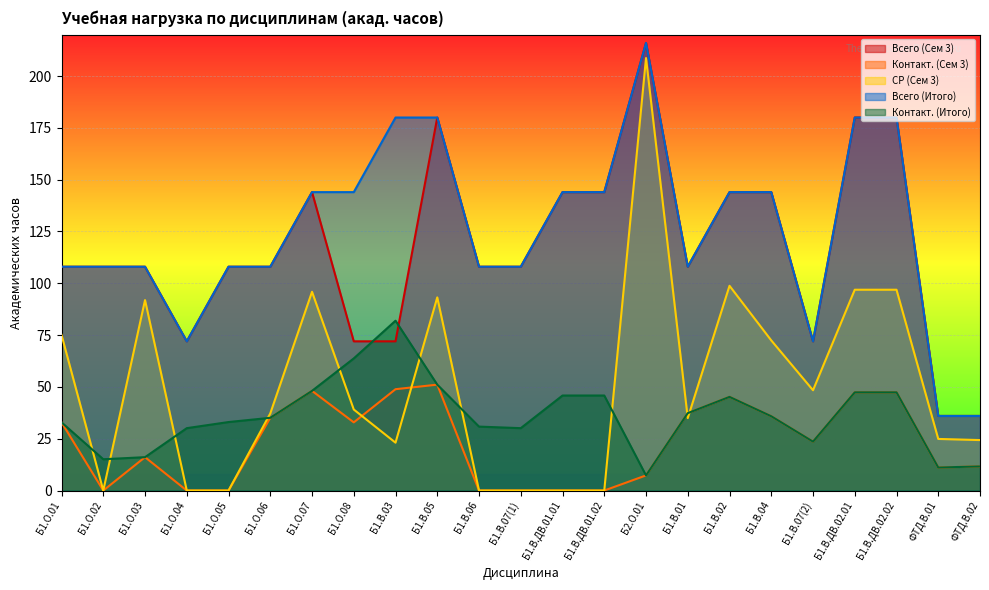

How many interior local peaks does the Всего (Итого) series have?

1